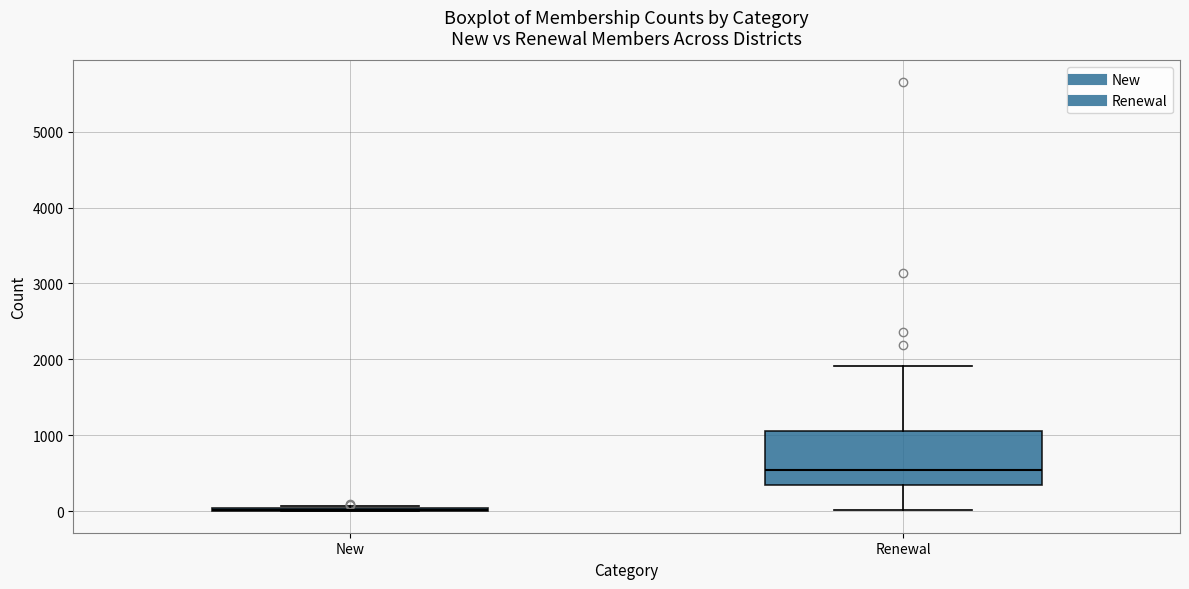

Comparing the boxes themselves (not the whiskers), which one is the tallest?

Renewal